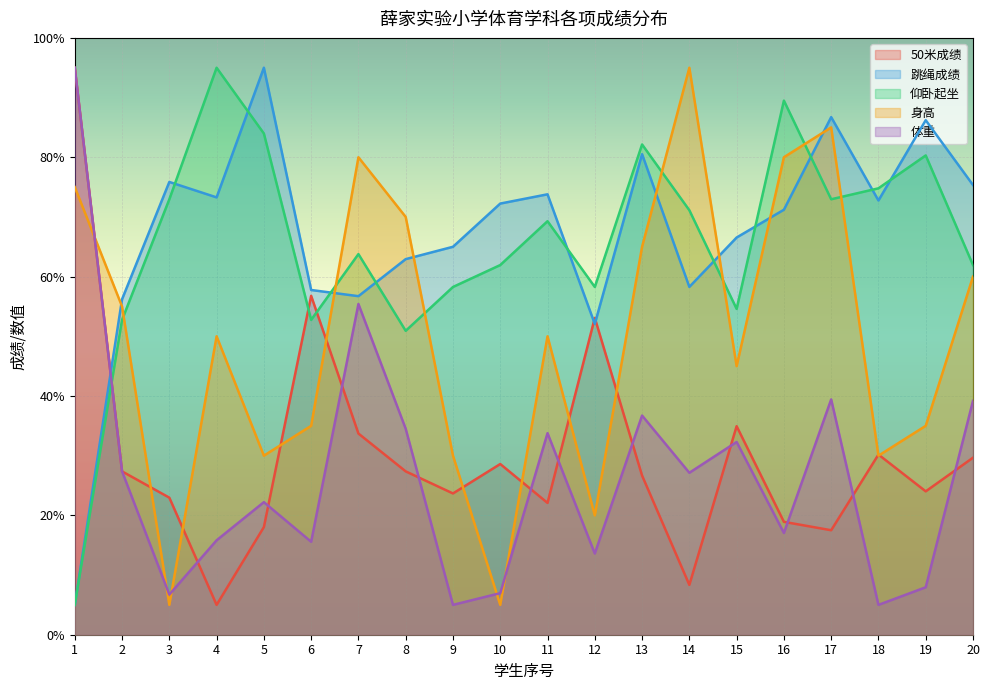

True or false: 仰卧起坐 has more than 0 interior local peaks.

True